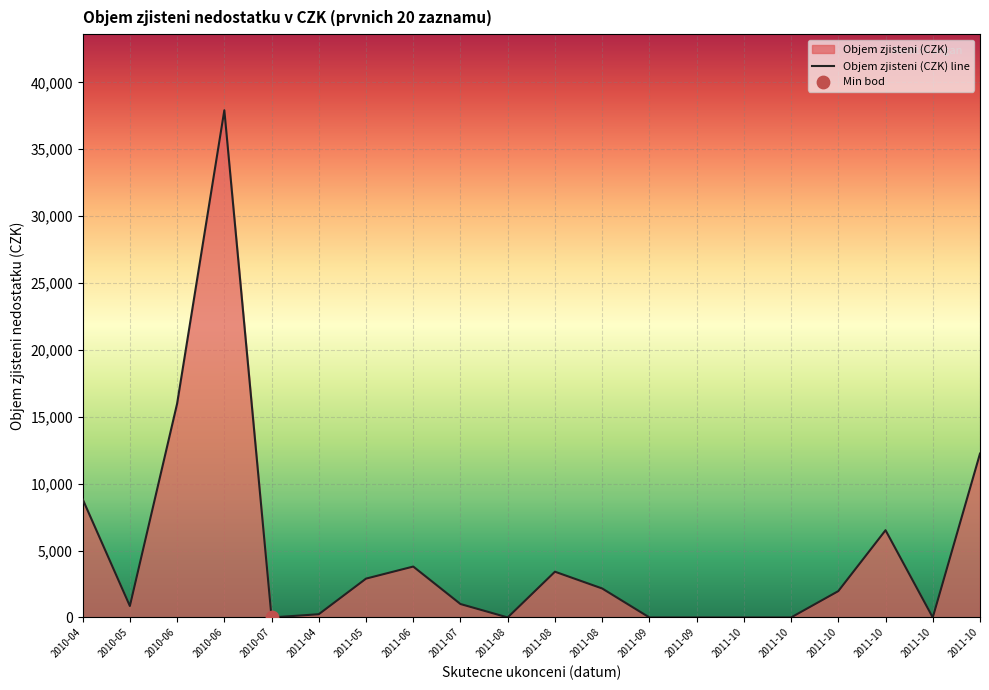

Between 2011-06 and 2011-10, which is larger?

2011-10